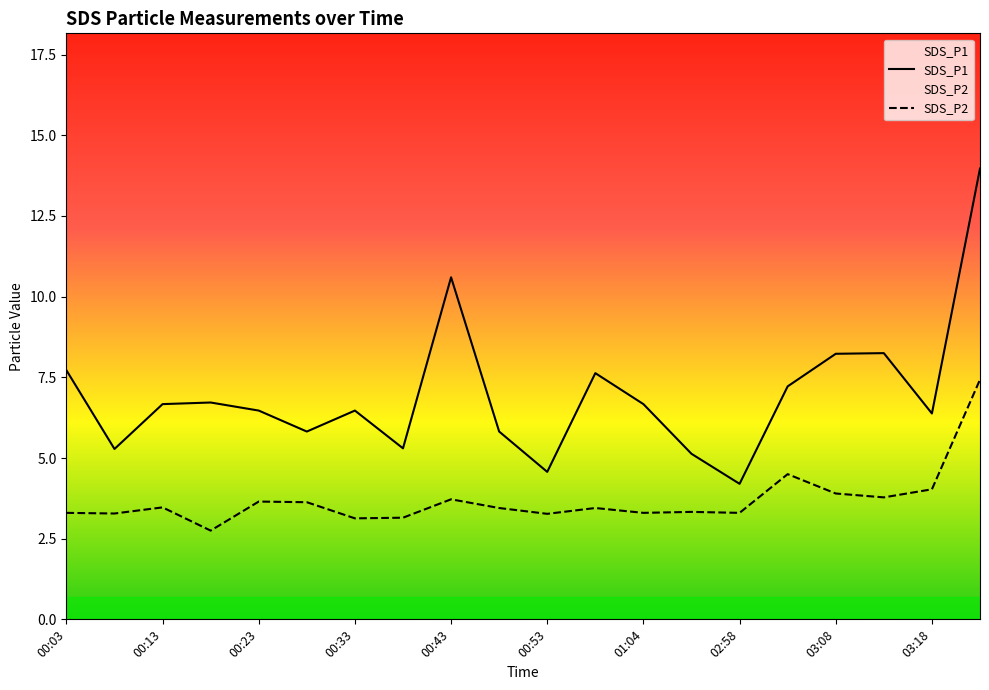

True or false: SDS_P1 has more than 0 points higher than both neighbors.

True